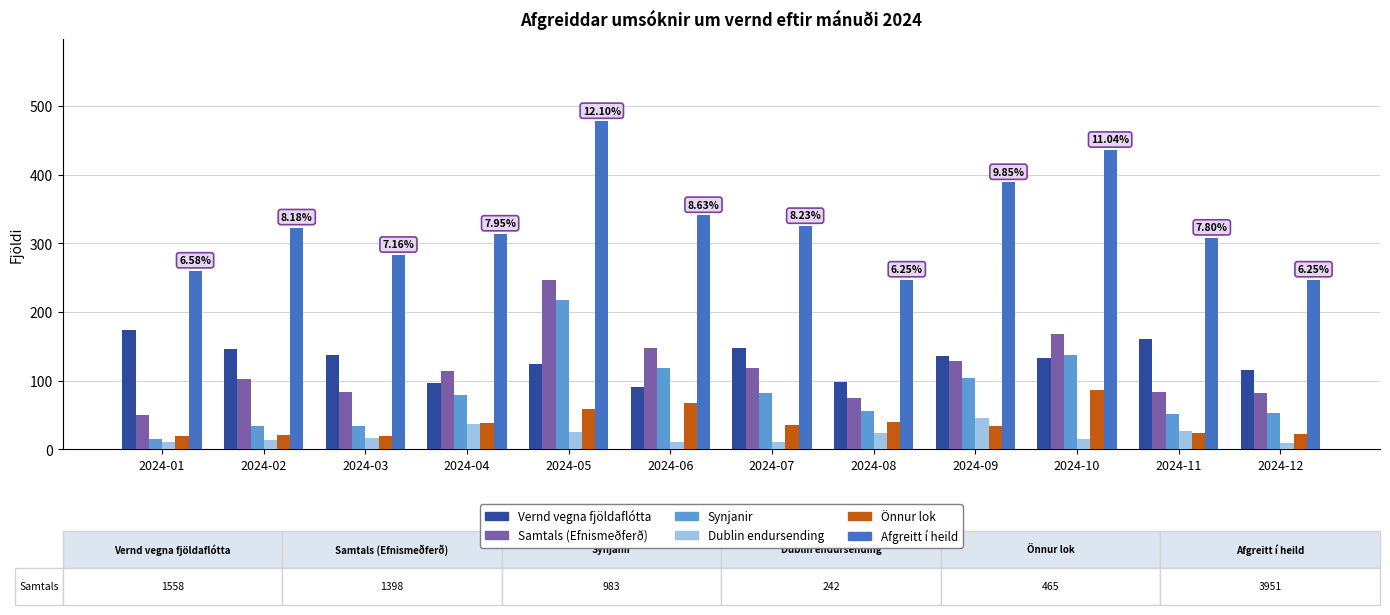

What is the value of the Vernd vegna fjöldaflótta bar at the 8th from the left?

98